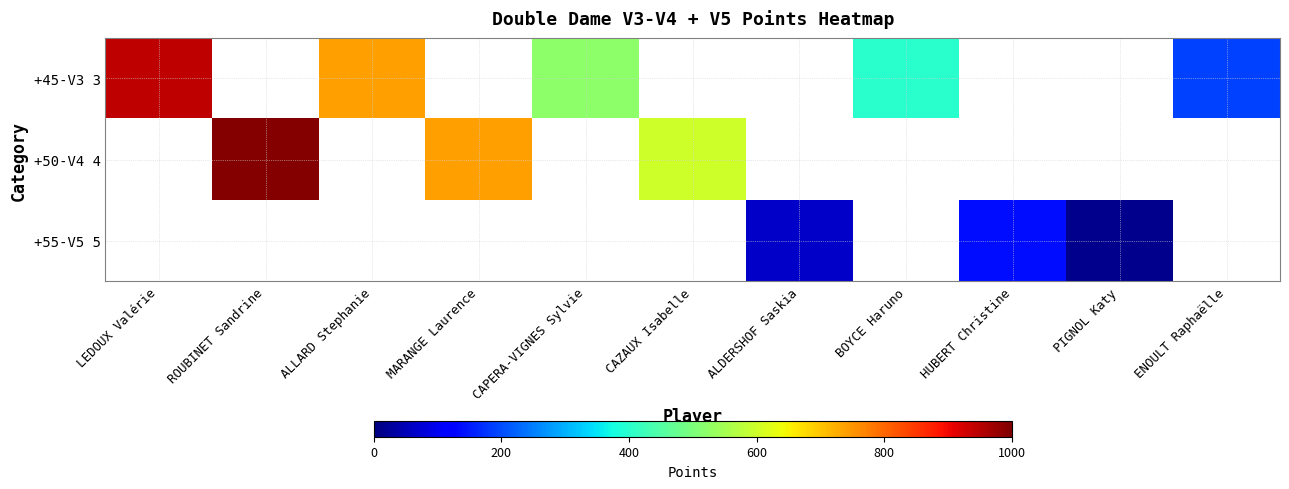

Rank the series by their average value, from lowest to highest.

+45-V3 3, +50-V4 4, +55-V5 5